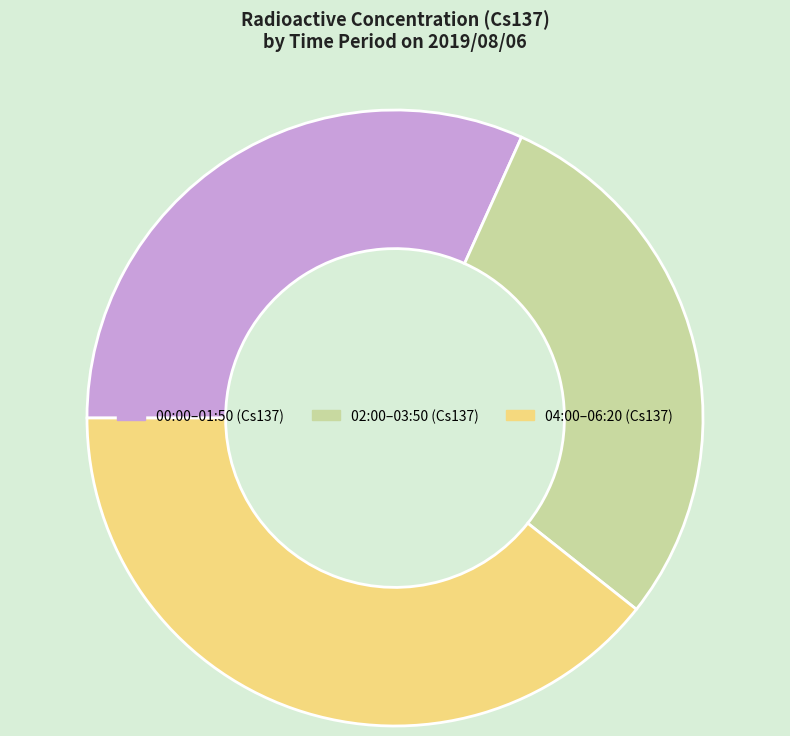

What is the largest slice in the pie chart?

04:00–06:20 (Cs137)